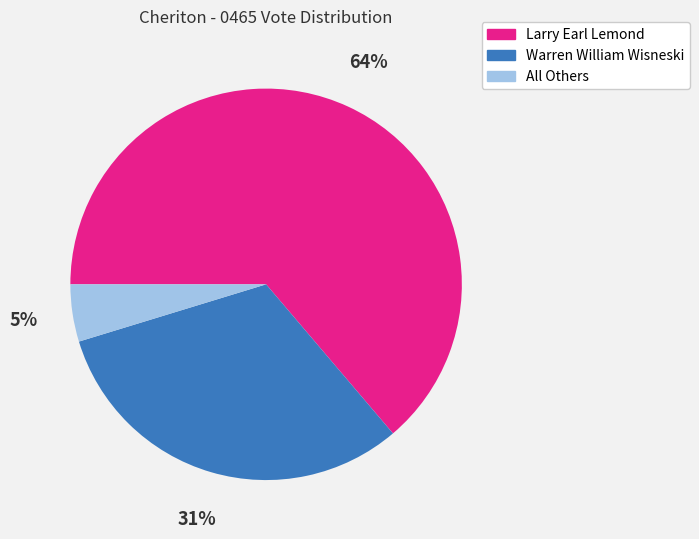

How many slices are in this pie chart?

3